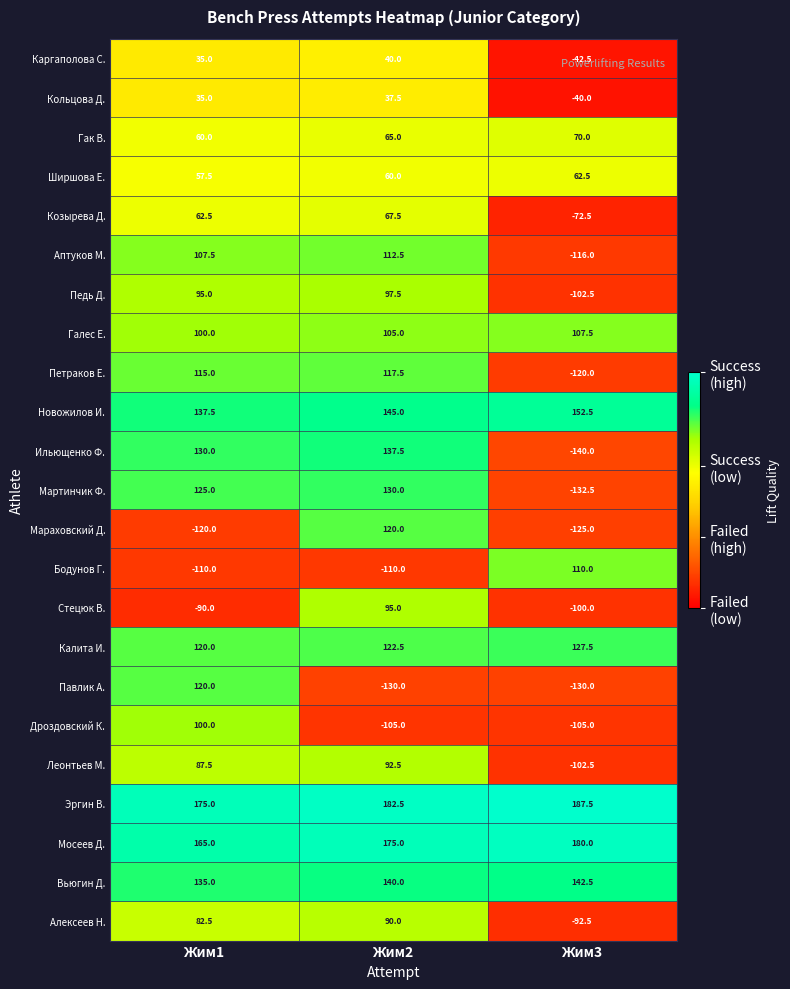

Rank the series at Жим2 from lowest to highest value.

Павлик А., Бодунов Г., Дроздовский К., Кольцова Д., Каргаполова С., Ширшова Е., Гак В., Козырева Д., Алексеев Н., Леонтьев М., Стецюк В., Педь Д., Галес Е., Аптуков М., Петраков Е., Мараховский Д., Калита И., Мартинчик Ф., Ильющенко Ф., Вьюгин Д., Новожилов И., Мосеев Д., Эргин В.